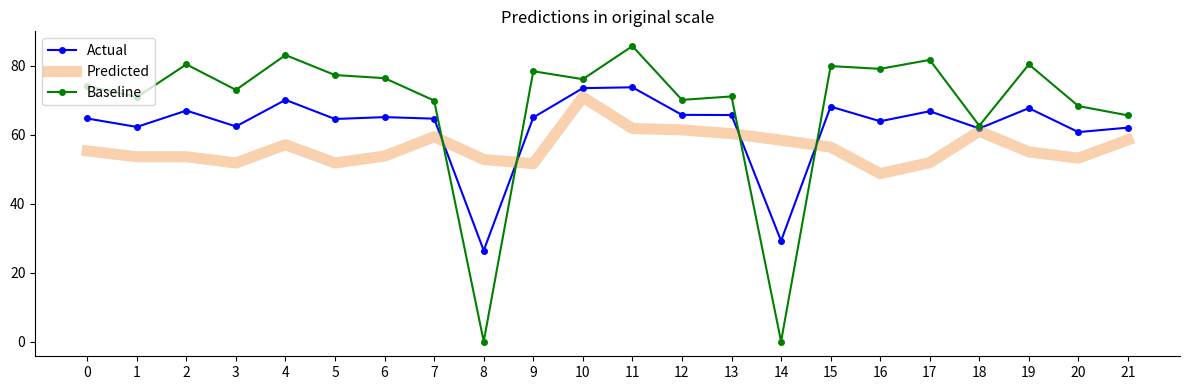

True or false: Actual has a value of 118.0 at 2.

False